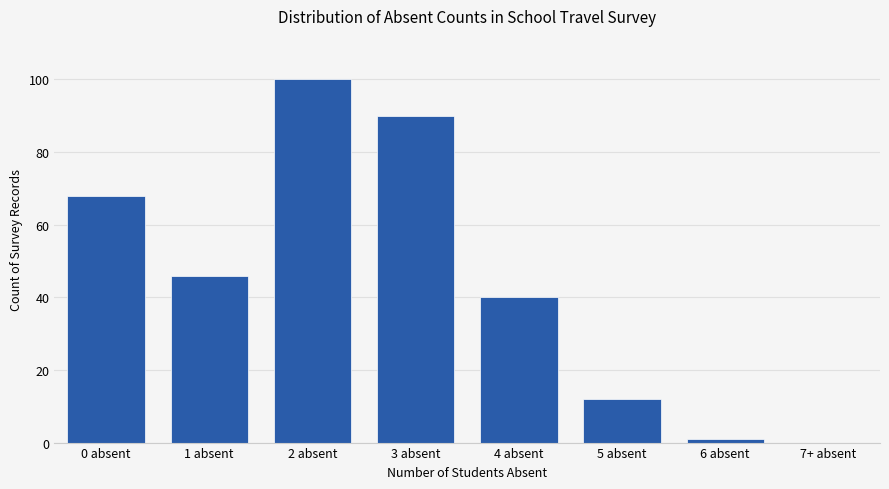

How many series are shown in this chart?

1